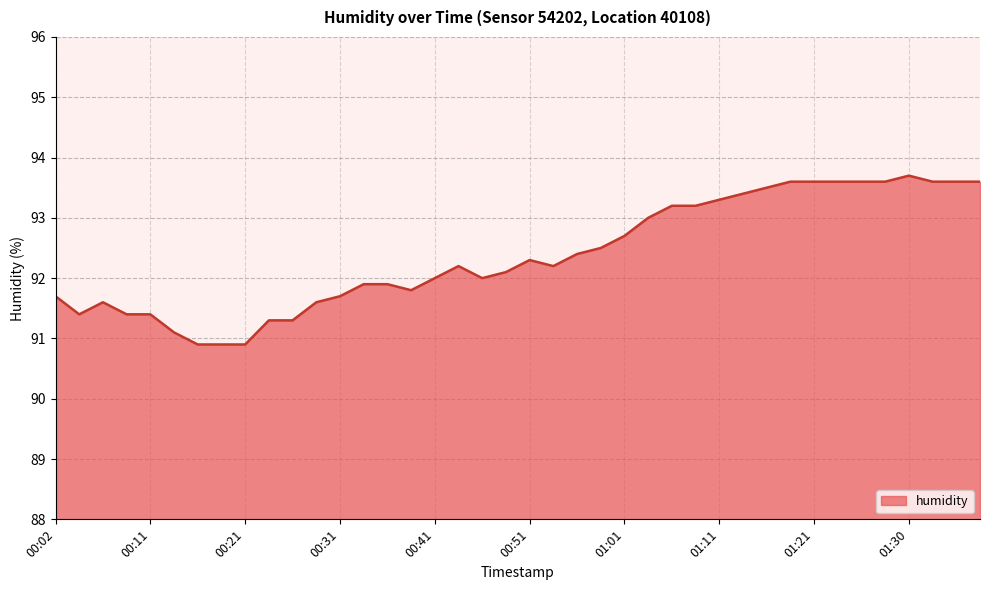

What is the maximum value shown in the chart?

93.7